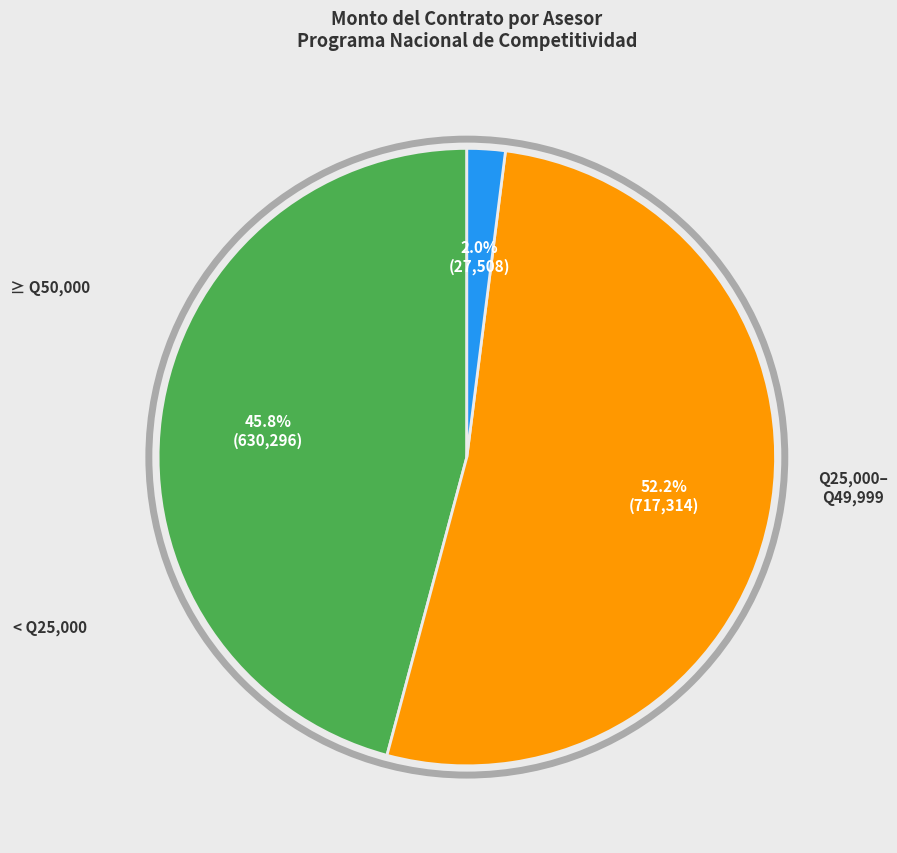

How many segments does this pie chart have?

3